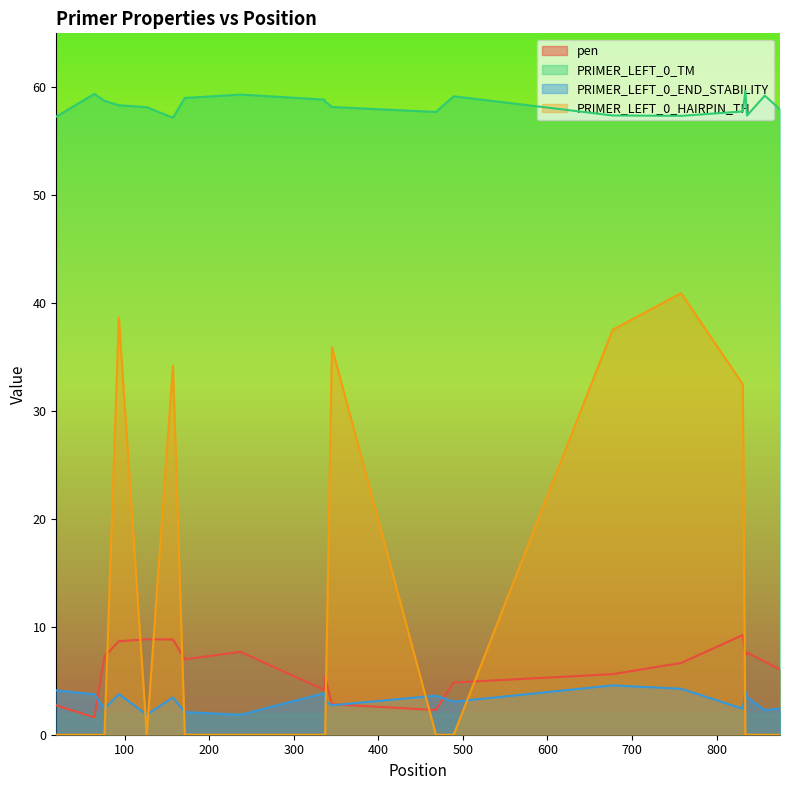

How many times do PRIMER_LEFT_0_END_STABILITY and PRIMER_LEFT_0_HAIRPIN_TH cross each other?

8